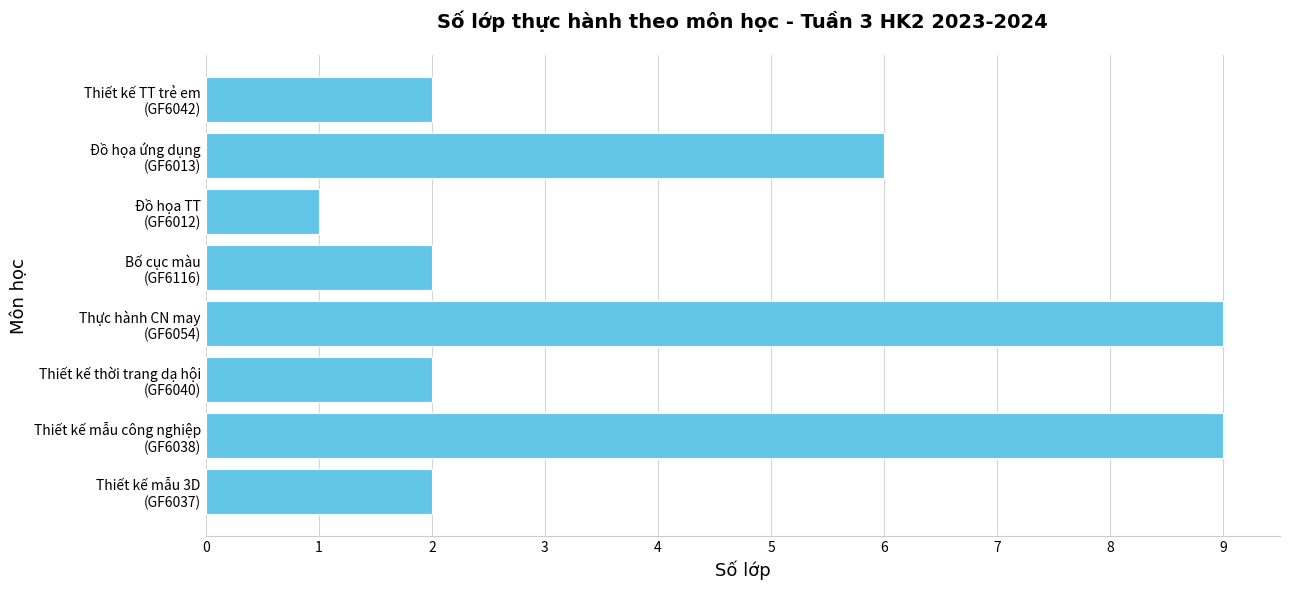

What is the difference between the maximum and minimum values?

8